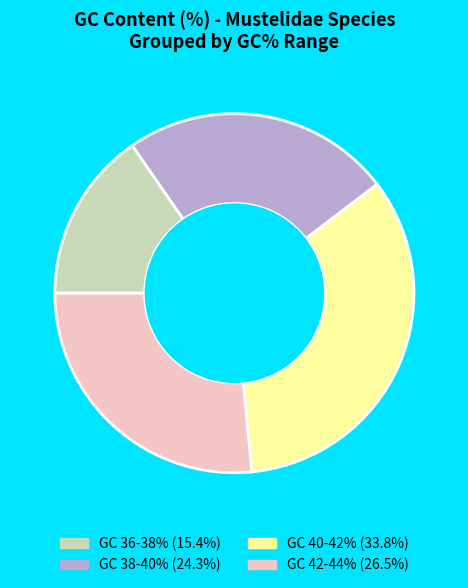

Is there any slice that represents more than half of the pie?

No